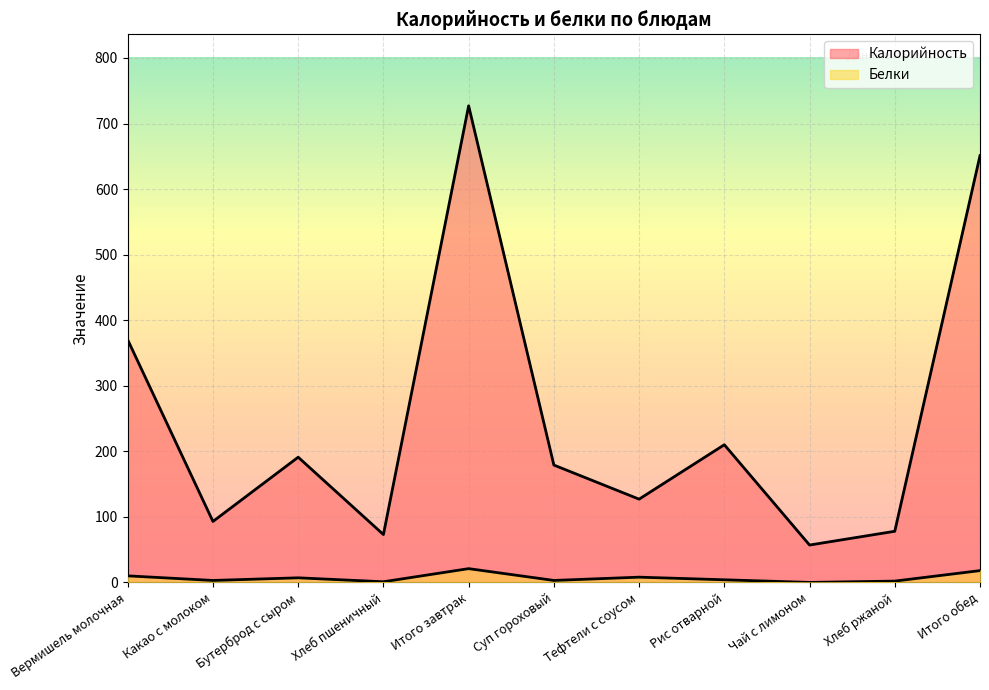

What is the sum of all Калорийность values?

2756